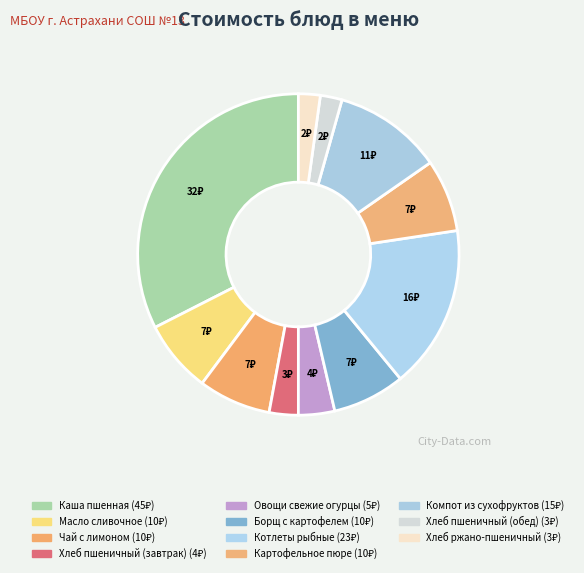

Does any single category account for the majority?

No